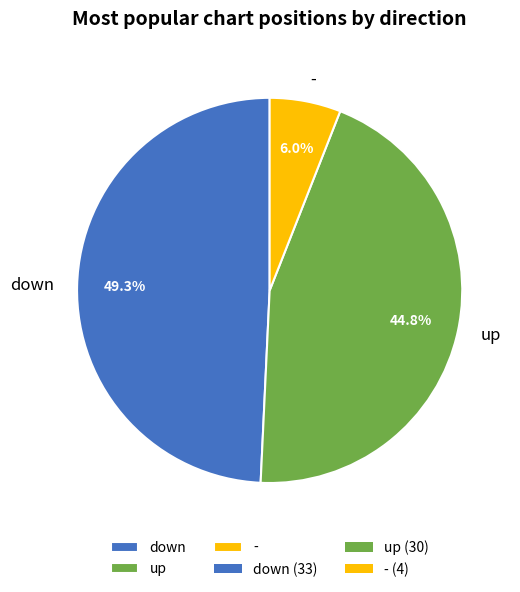

To the nearest percent, what is the average slice percentage?

33%